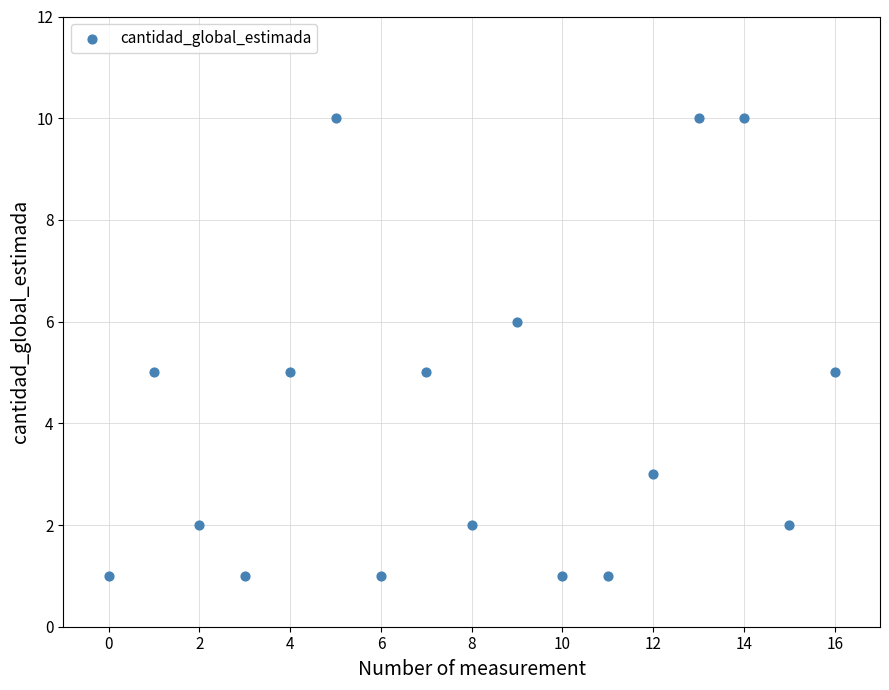

What is the range of Y values (max minus min)?

9